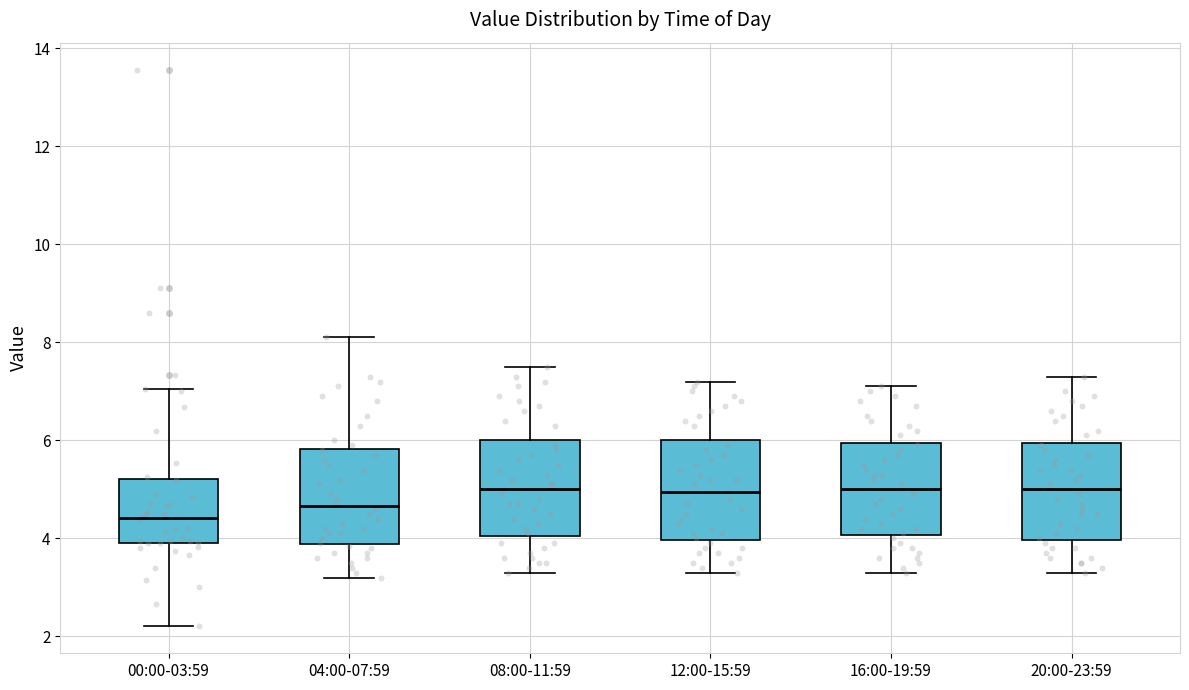

Reading left to right, read every box against the y-axis: the position of its median line, the range the box covers, and the ends of its whiskers. The values are not printed on the chart, so give them approximately, as read against the axis.

00:00-03:59: median 4.4, box 4.0 to 5.2, whiskers 2.2 to 7.0
04:00-07:59: median 4.6, box 3.8 to 5.8, whiskers 3.2 to 8.2
08:00-11:59: median 5.0, box 4.0 to 6.0, whiskers 3.4 to 7.6
12:00-15:59: median 5.0, box 4.0 to 6.0, whiskers 3.4 to 7.2
16:00-19:59: median 5.0, box 4.0 to 6.0, whiskers 3.4 to 7.2
20:00-23:59: median 5.0, box 4.0 to 6.0, whiskers 3.4 to 7.4